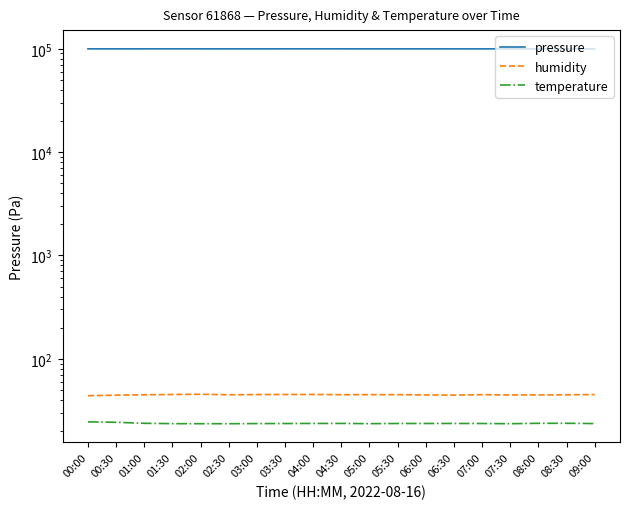

What is the highest value of the humidity series?

45.4